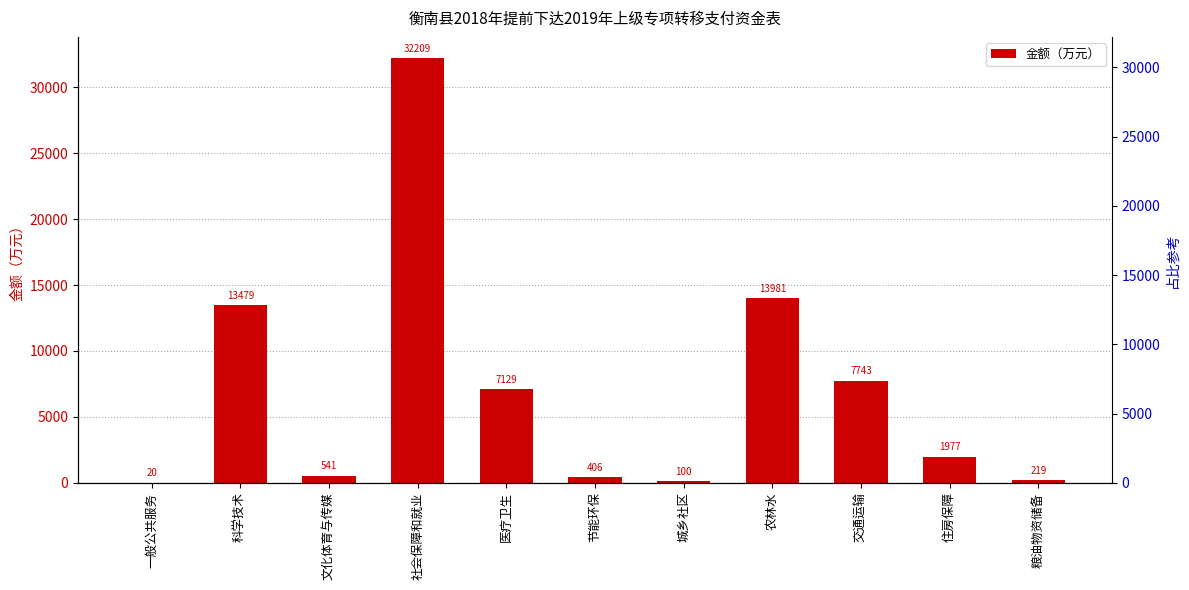

Between 文化体育与传媒 and 科学技术, which is larger?

科学技术